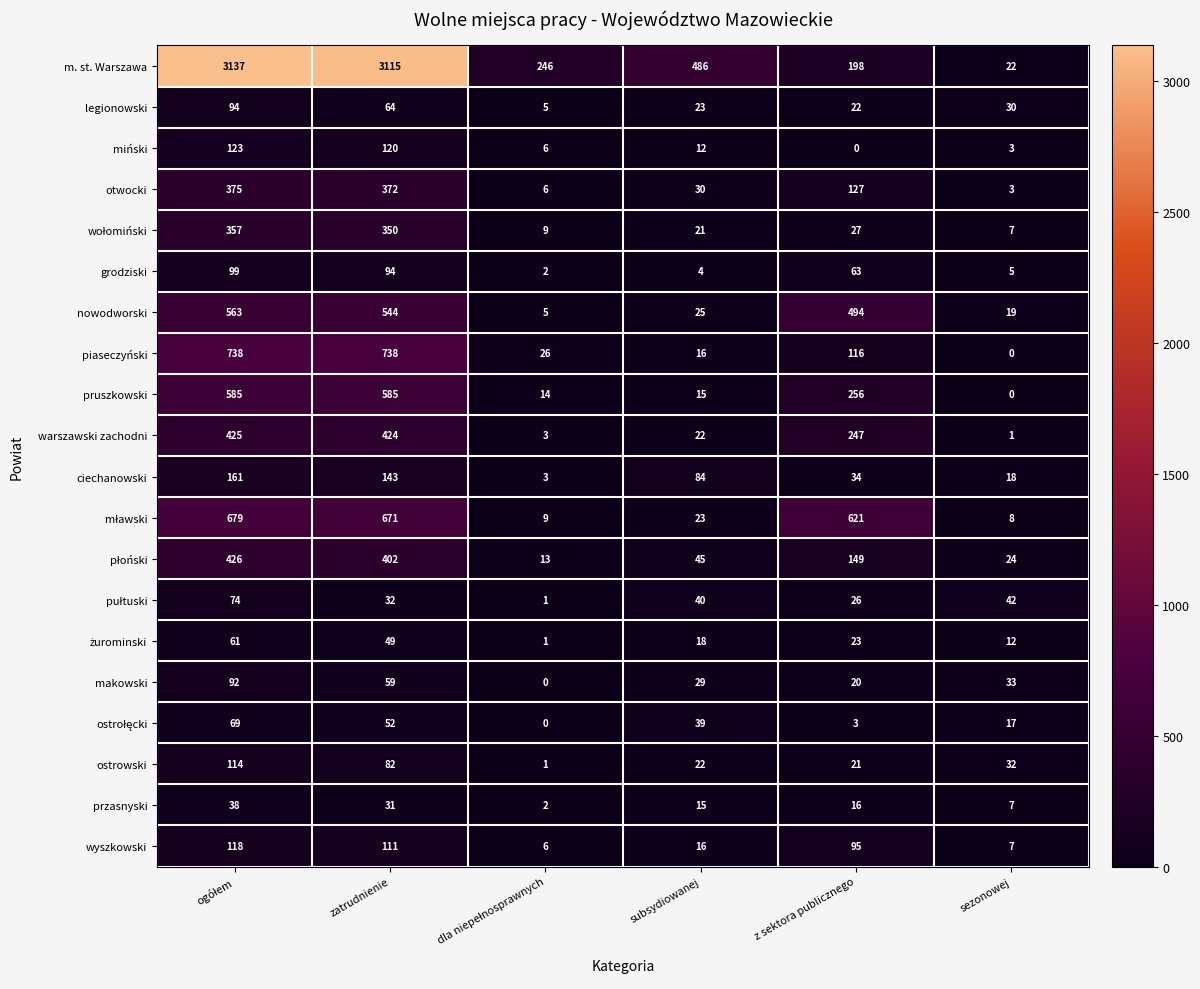

What is the greatest value displayed?

3137